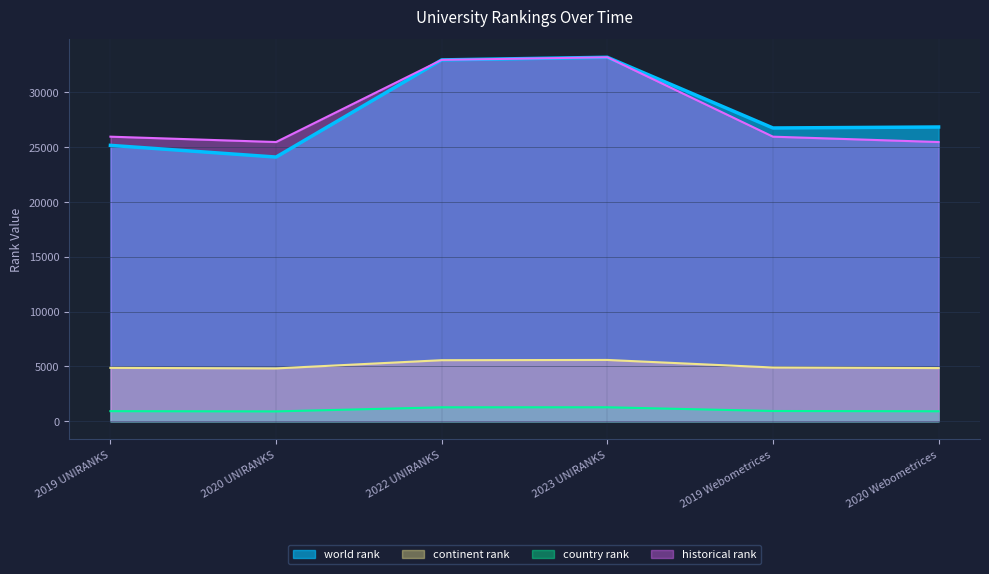

What is the maximum value shown in the chart?

33189